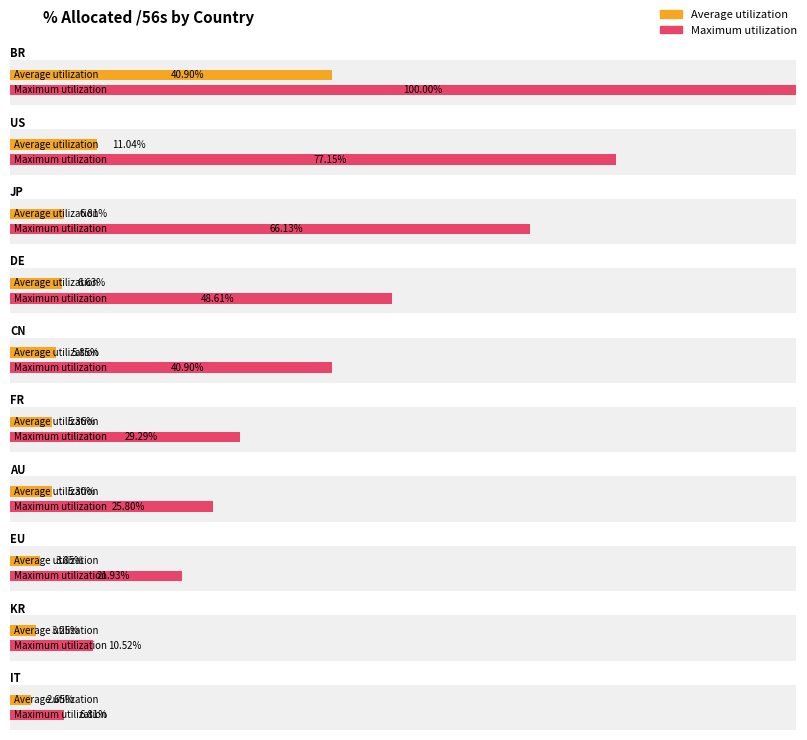

What position from the left is DE?

4